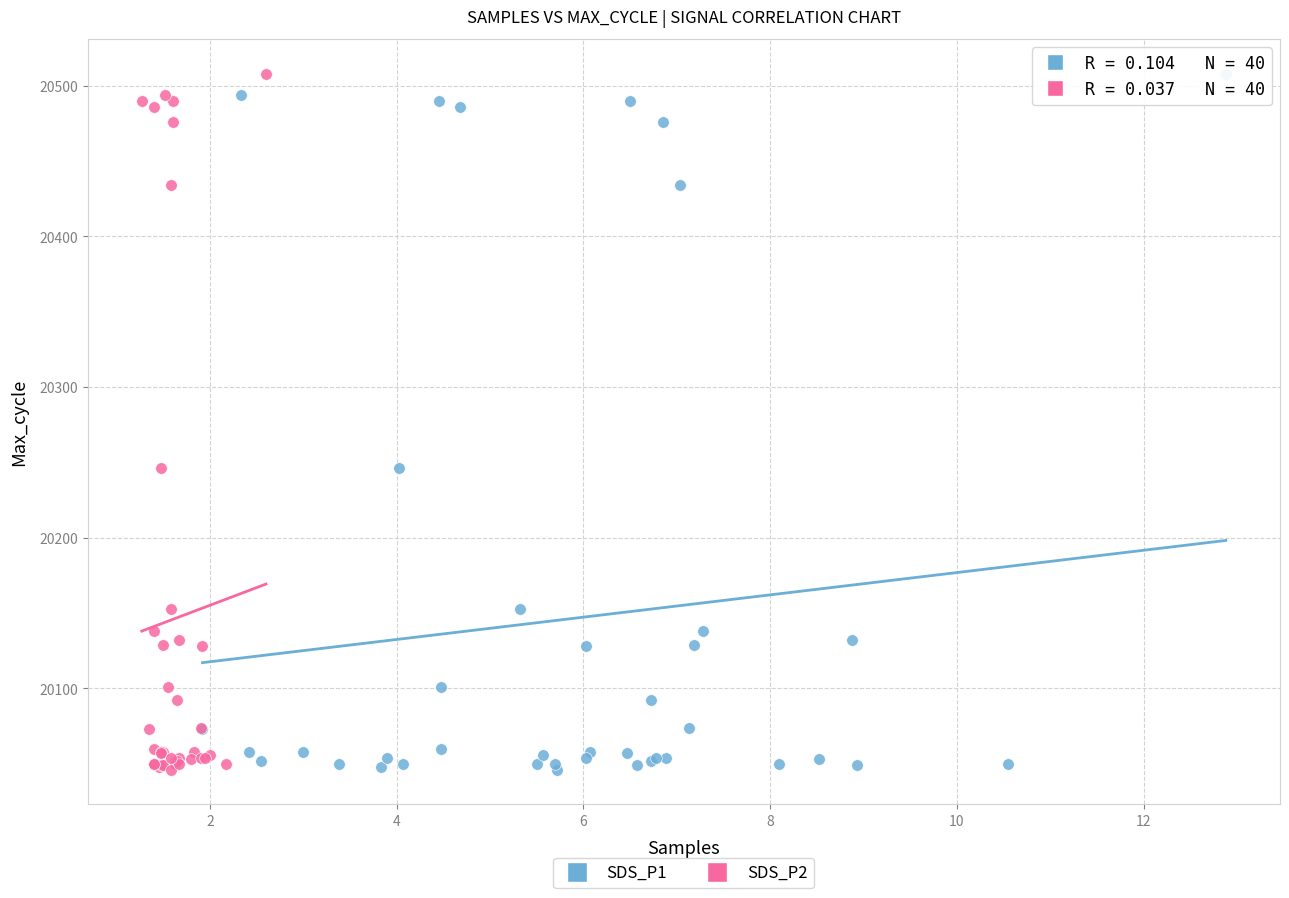

What are all the series names shown in the legend?

SDS_P1, SDS_P2